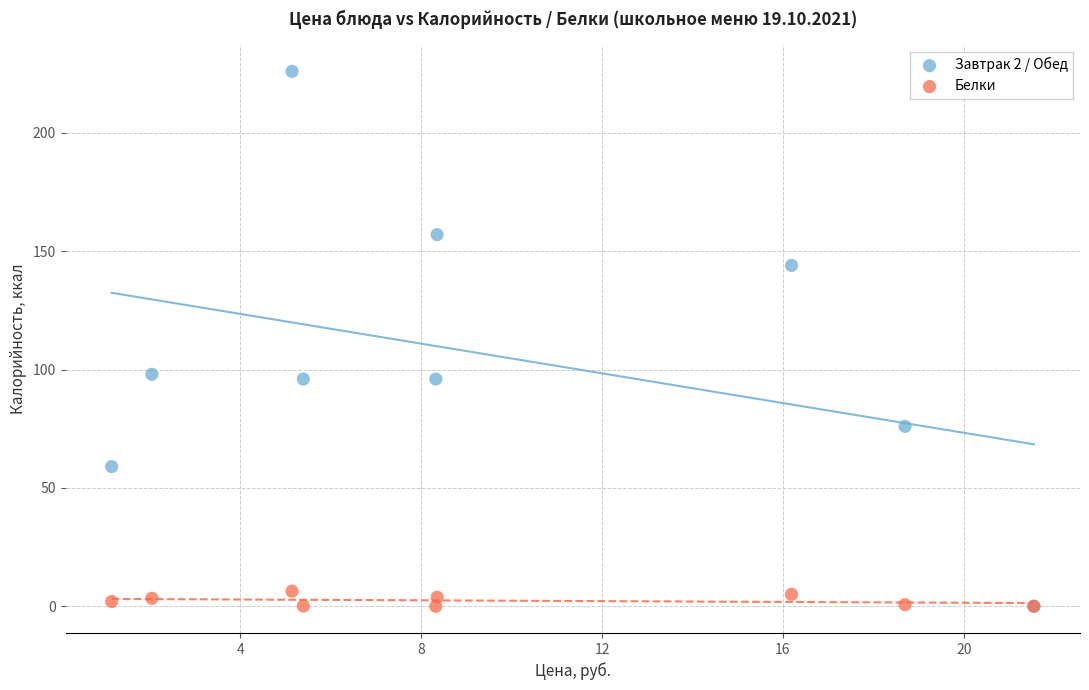

Which series reaches the maximum Y coordinate?

Завтрак 2 / Обед